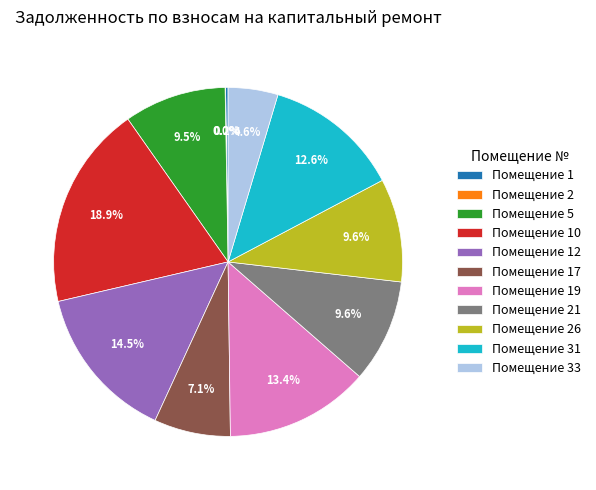

What percentage is NOT represented by Помещение 33?

95.4%